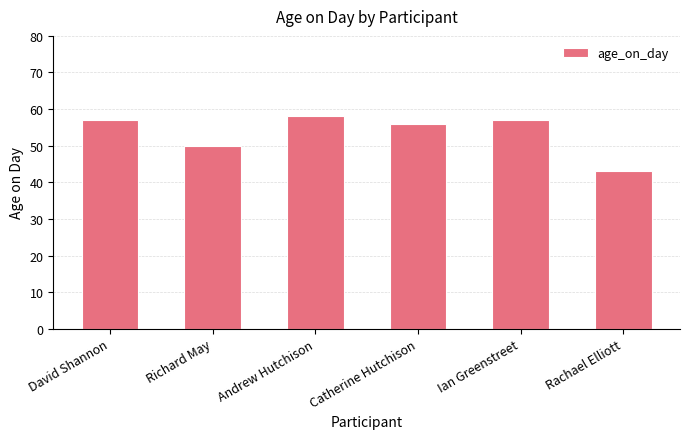

Read the value at Ian Greenstreet, to the nearest 5.

55